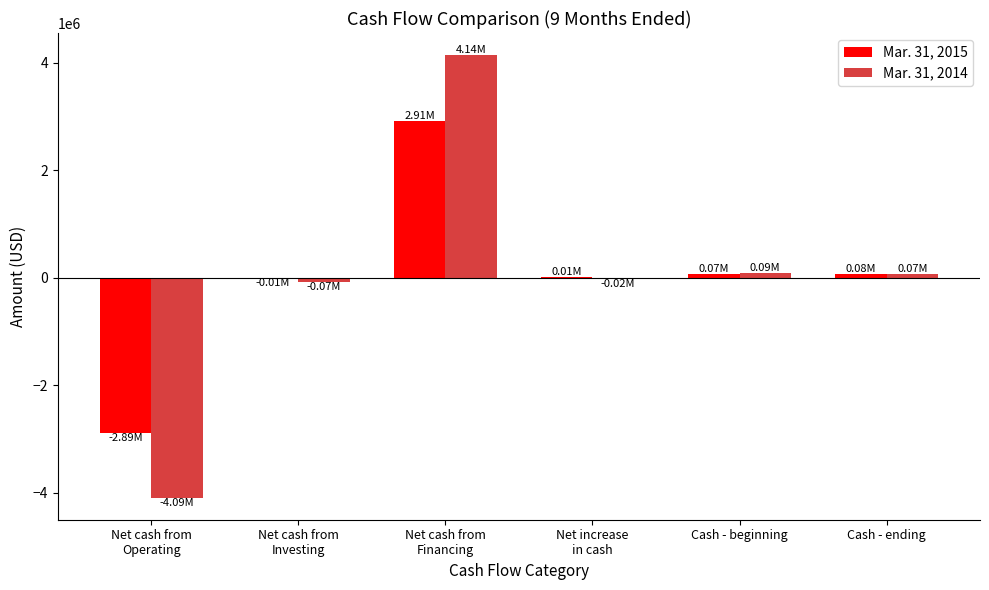

What is the total value across all series at Cash - beginning?

156541